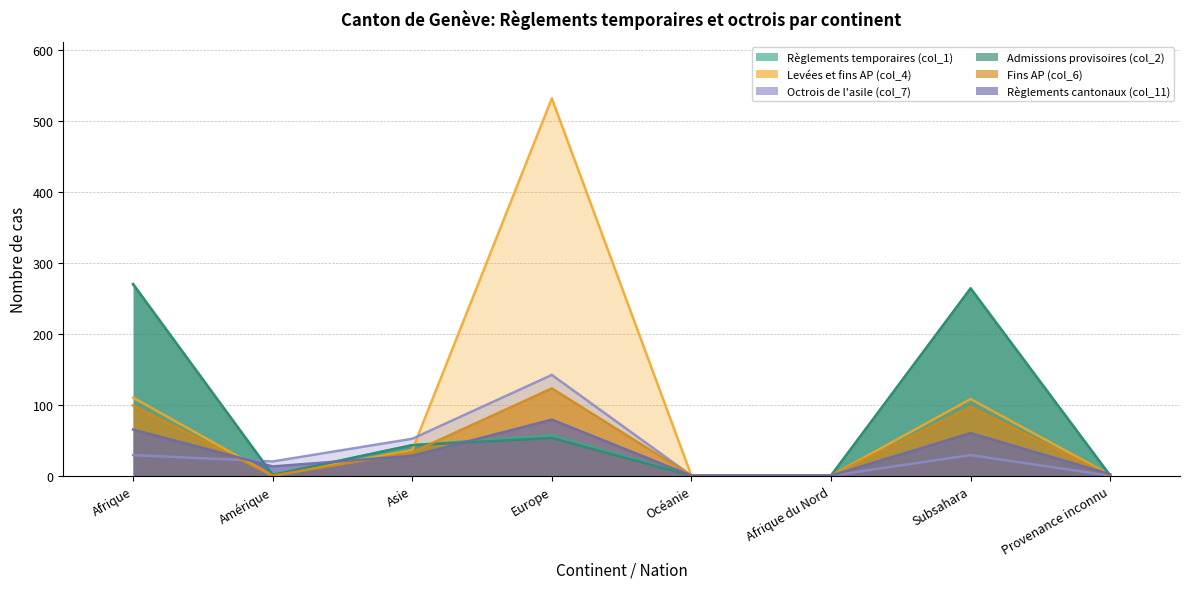

At which label is Octrois de l'asile (col_7) closest to 71?

Asie